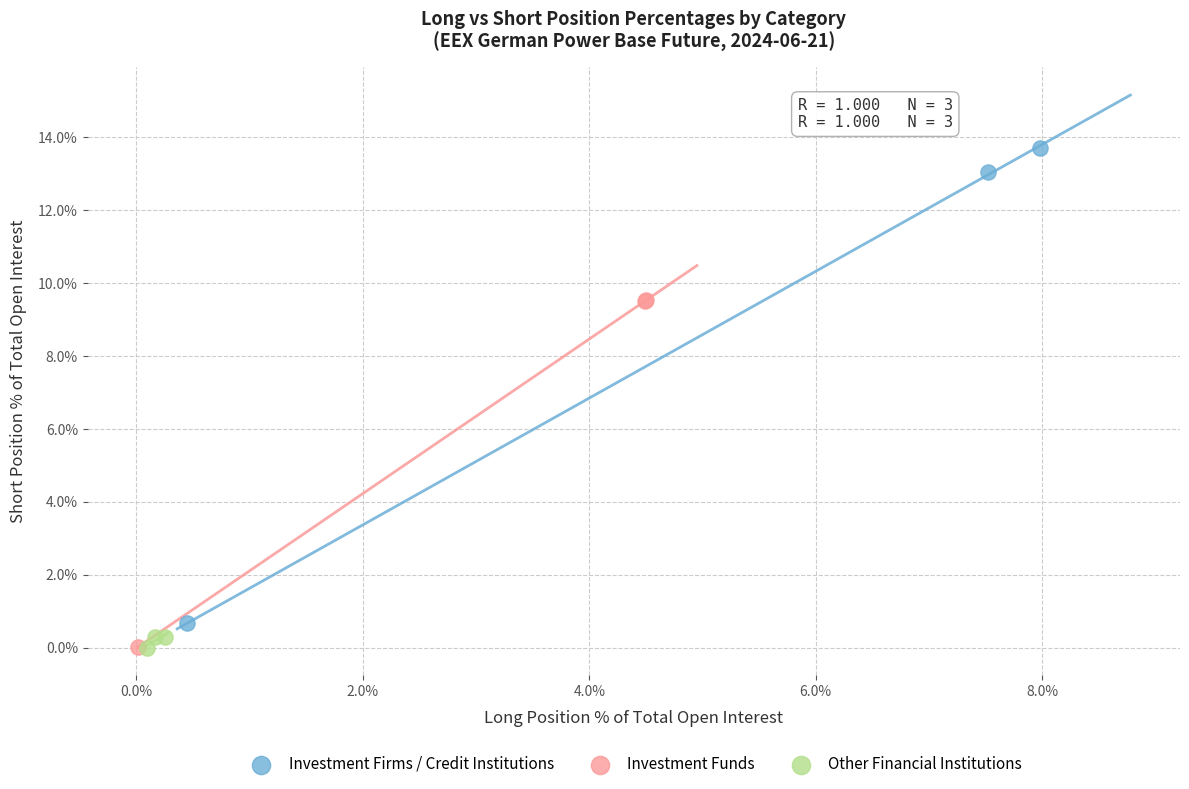

Which series has the largest Y range (max minus min)?

Investment Firms / Credit Institutions